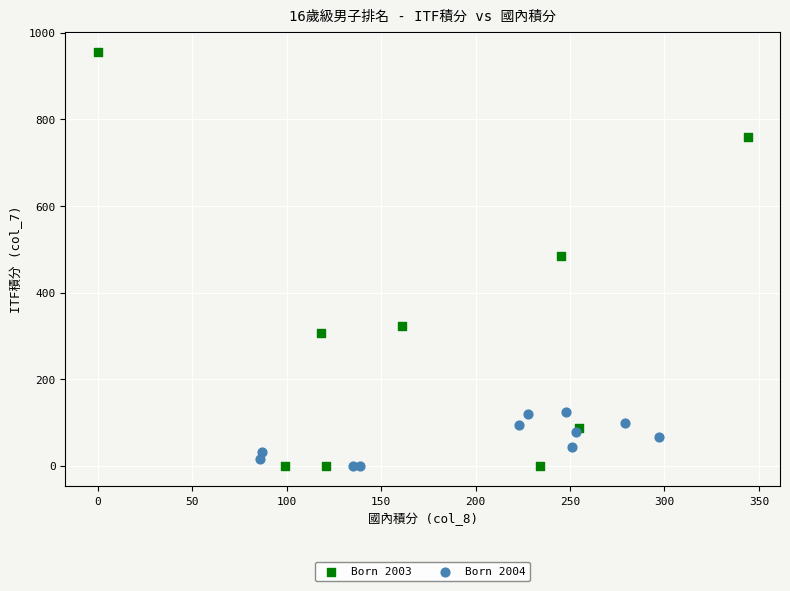

Which series reaches the maximum Y coordinate?

Born 2003